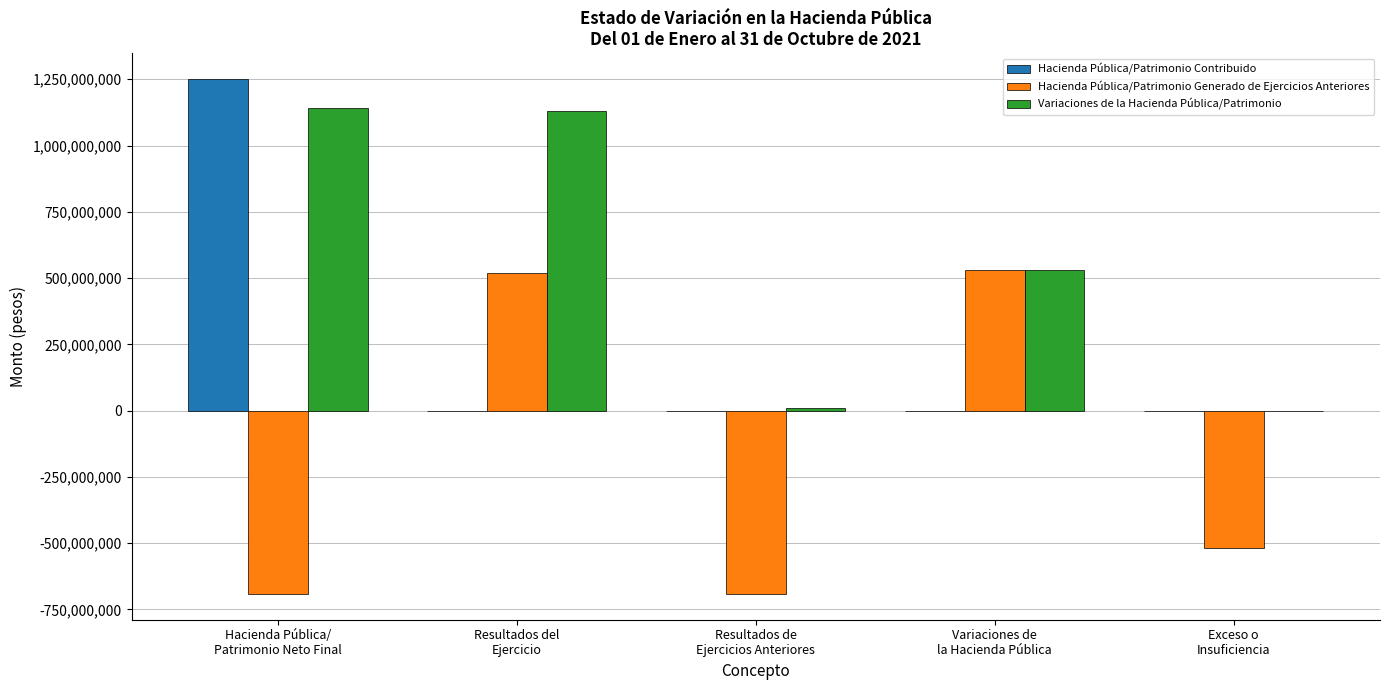

Reading left to right, what are all the values shown in this chart?

Hacienda Pública/Patrimonio Contribuido: 1251539768	0	0	0	0
Hacienda Pública/Patrimonio Generado de Ejercicios Anteriores: -691309729	519507209	-691309729	530926289	-519507209
Variaciones de la Hacienda Pública/Patrimonio: 1142788059	1131368980	11419079	530926289	0